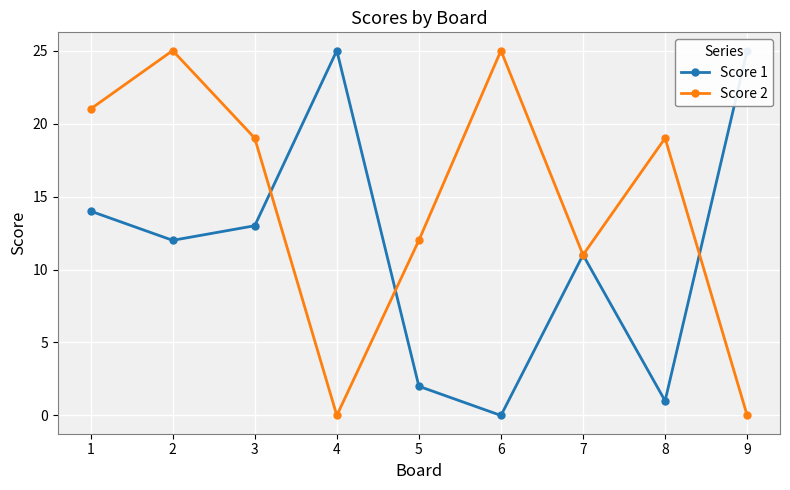

Which series has the largest range (max minus min)?

Score 1